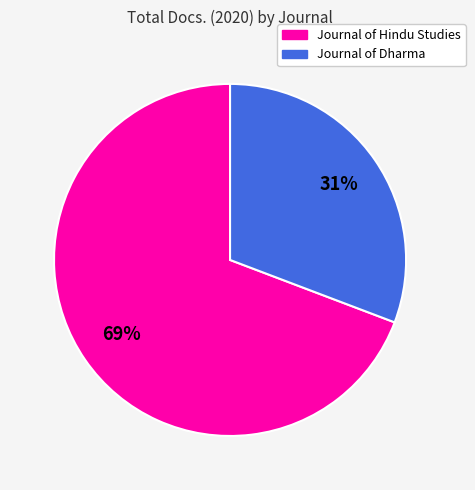

The Journal of Hindu Studies slice represents 55% of the pie. True or false?

False